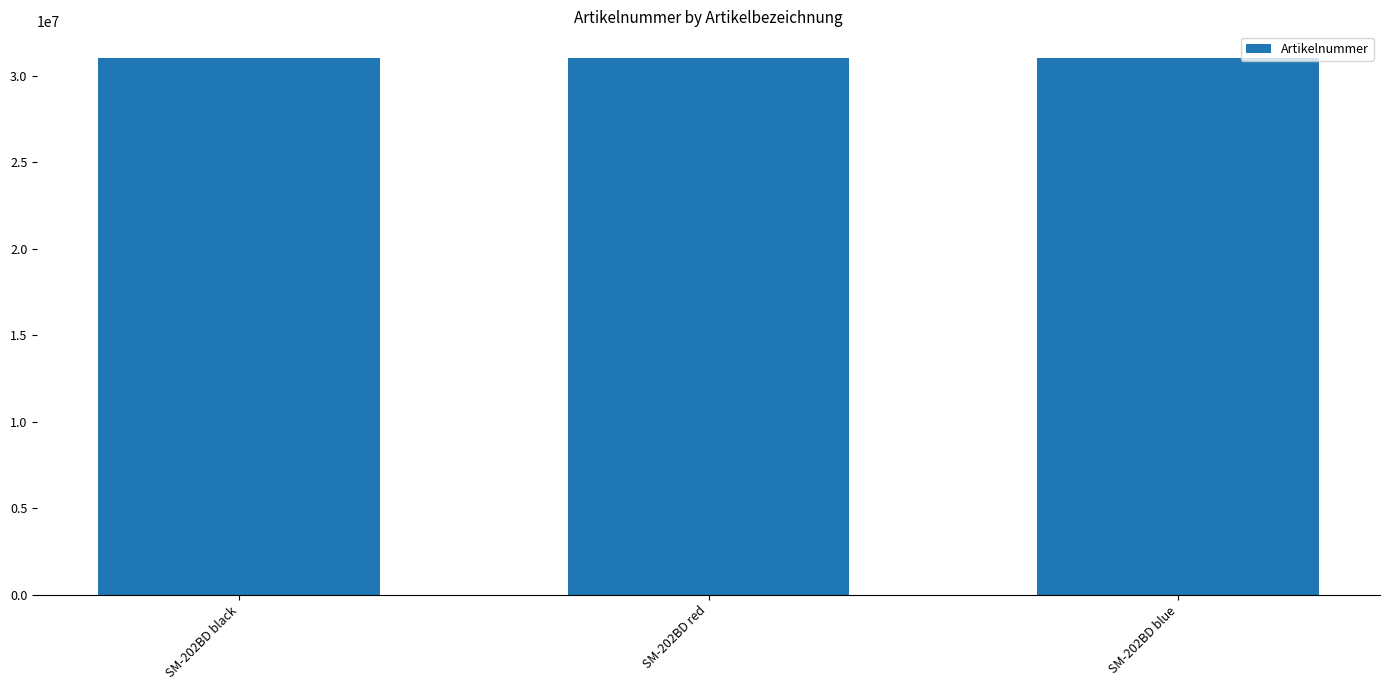

Approximately how many times larger is the value at SM-202BD black compared to SM-202BD blue?

1.0